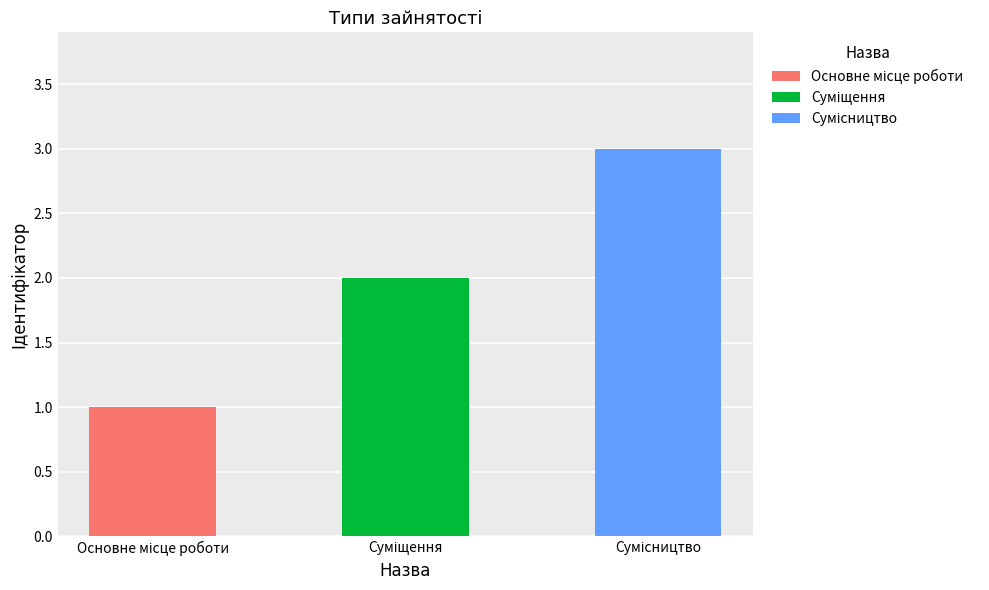

List the labels in order of value, largest first.

Сумісництво, Суміщення, Основне місце роботи